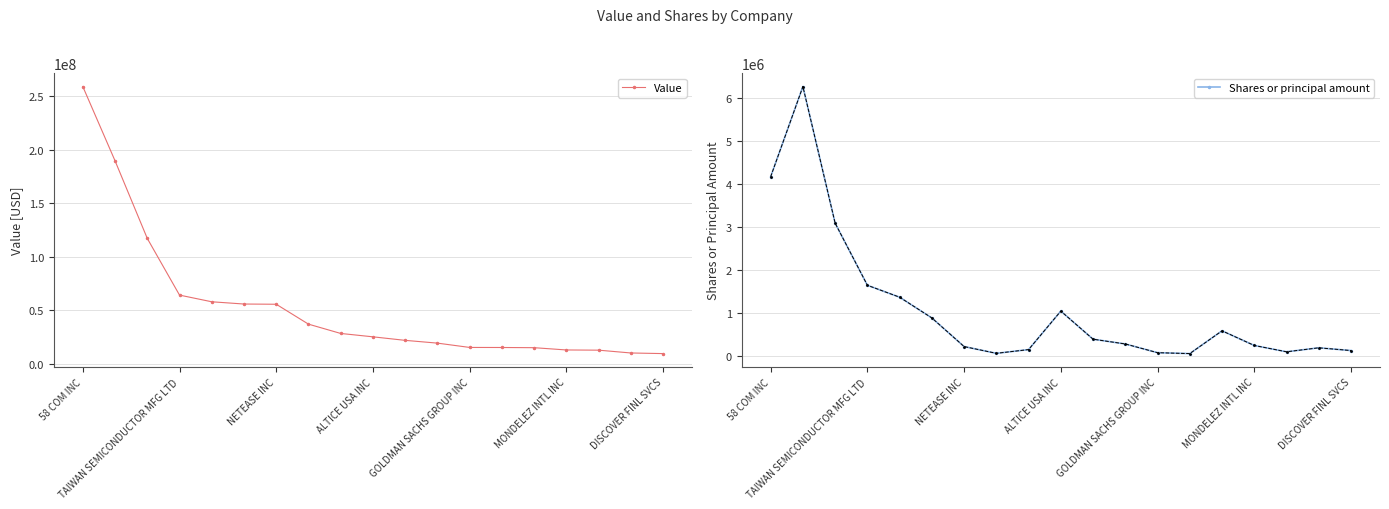

At which label does Shares or principal amount first exceed 278220?

58 COM INC